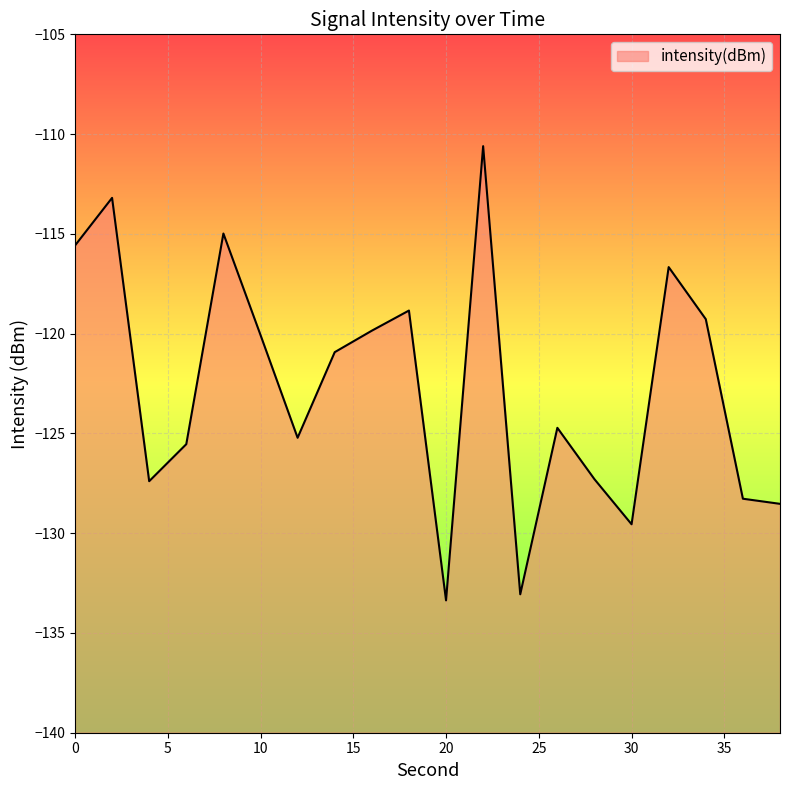

Where is the first local minimum?

4